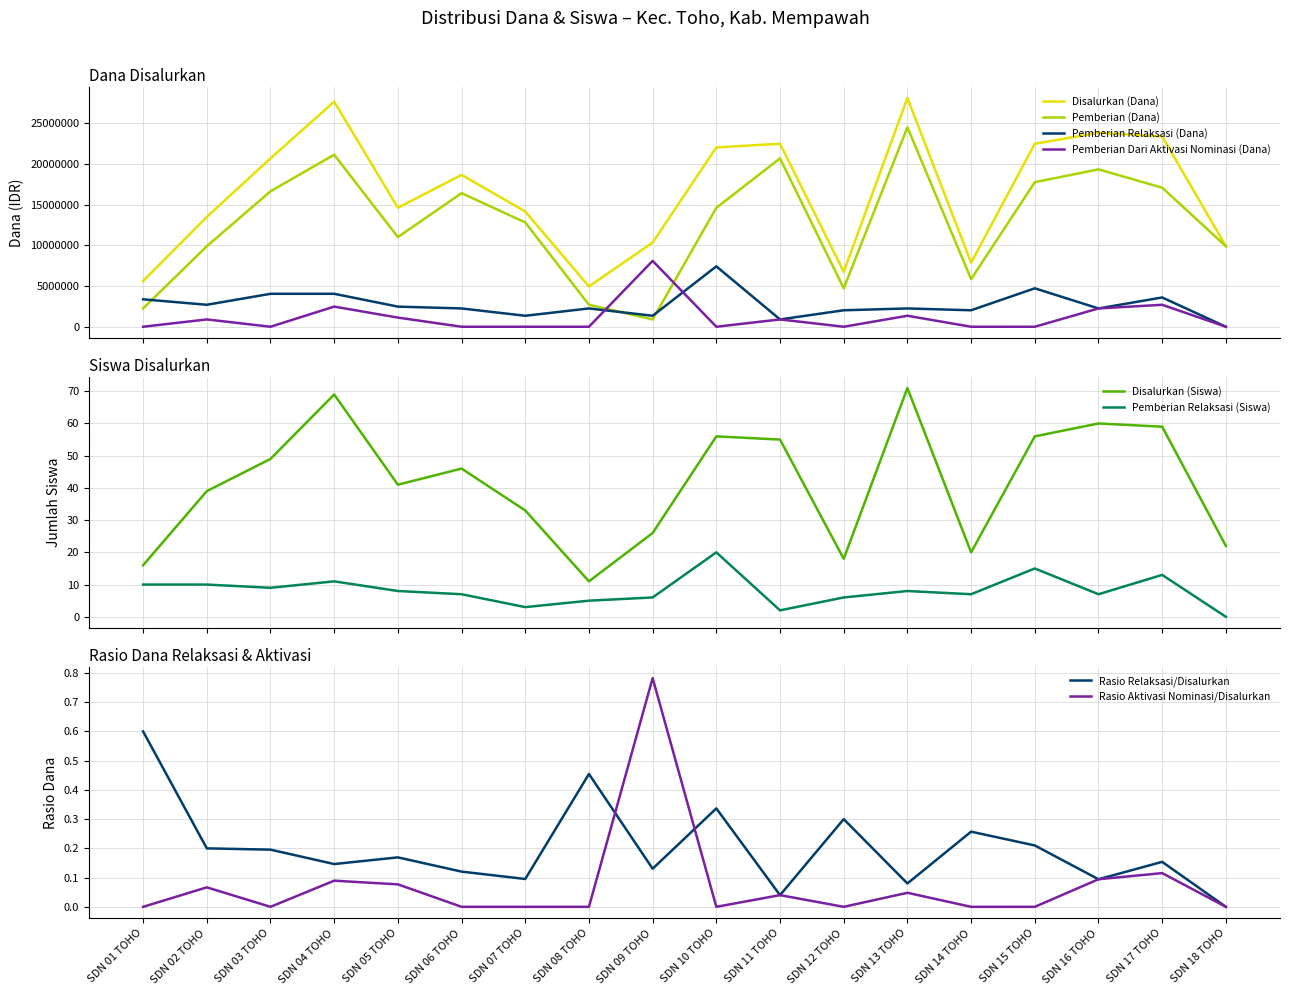

What is the highest value of the Pemberian (Dana) series?

24525000